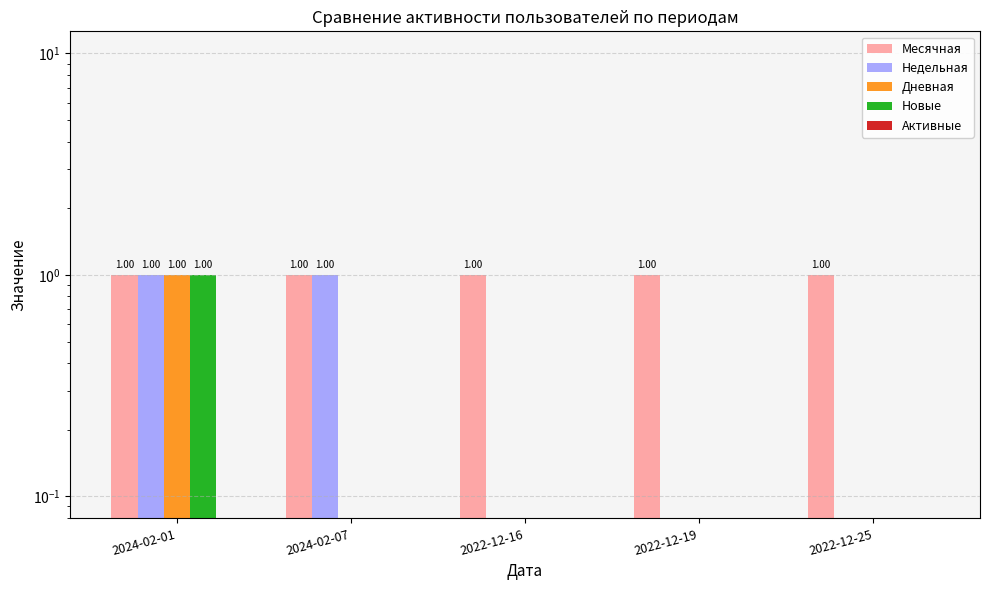

Is the value of Месячная at 2022-12-25 greater than the value of Активные at 2024-02-07?

Yes